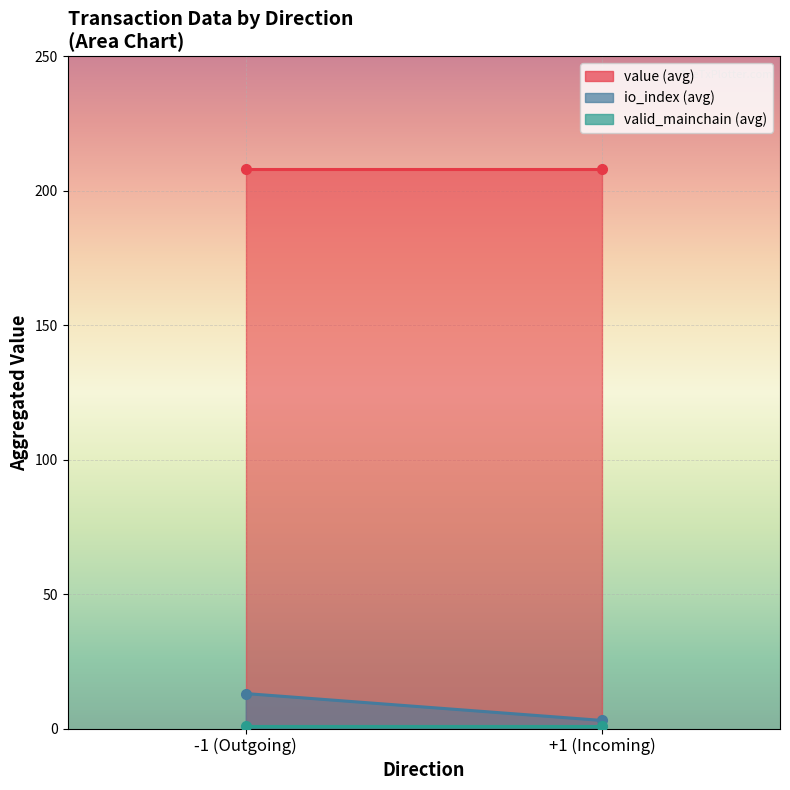

What is the smallest value displayed?

1.0